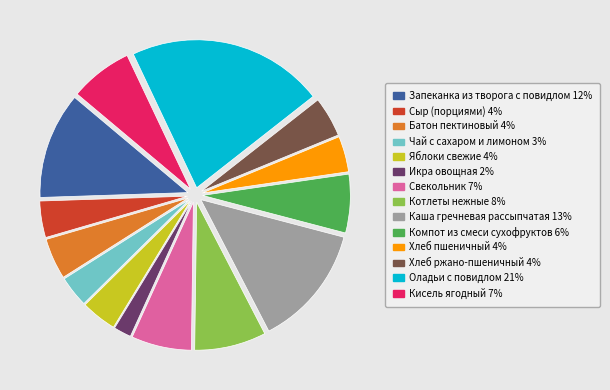

Combined, do Свекольник and Сыр (порциями) account for over 50%?

No